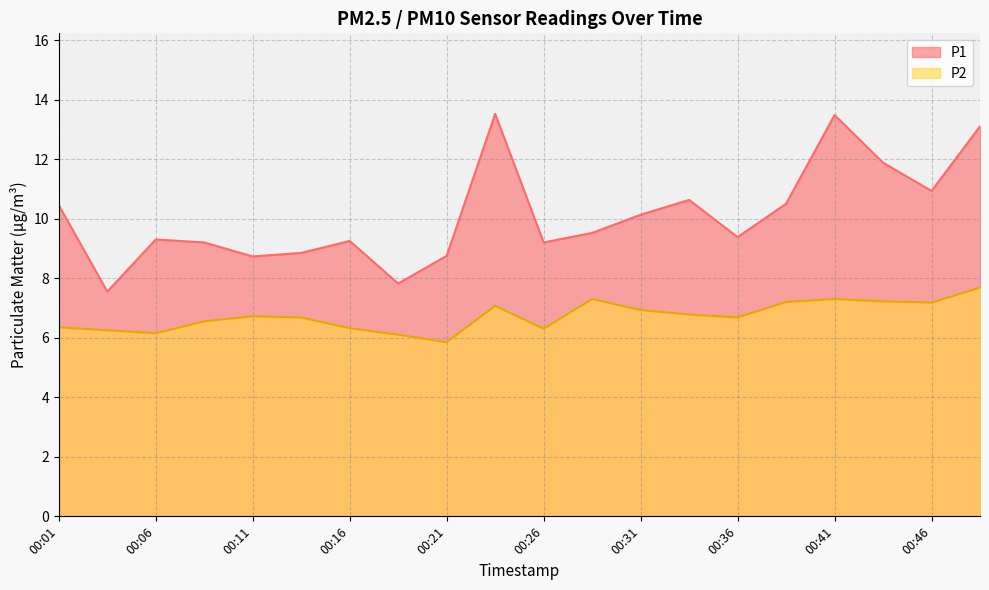

The P1 series shows 11.9 at 00:43. True or false?

True